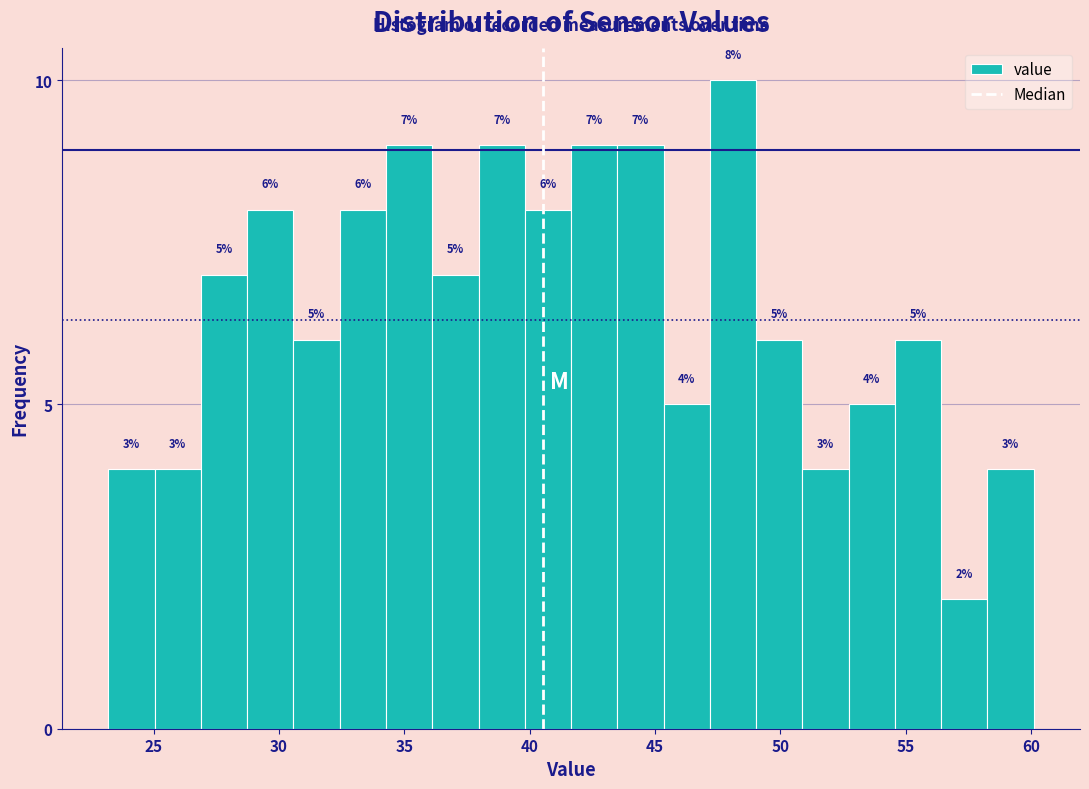

Around what value on the x-axis is the tallest bar? Give the approximate position of its centre, as read against the axis.

48.0